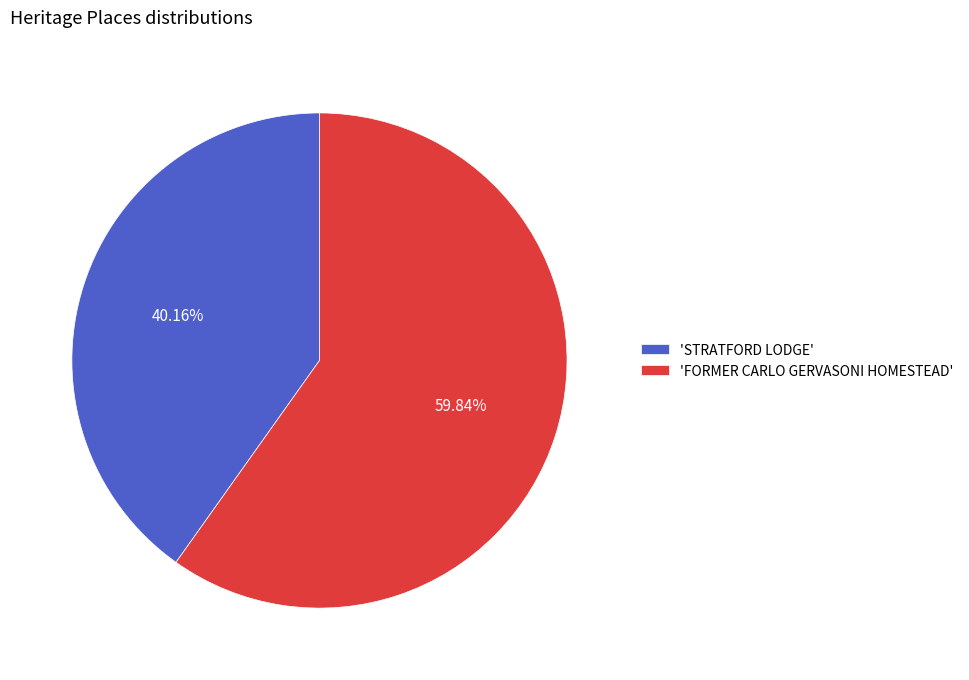

Which category has the biggest portion of the pie?

'FORMER CARLO GERVASONI HOMESTEAD'